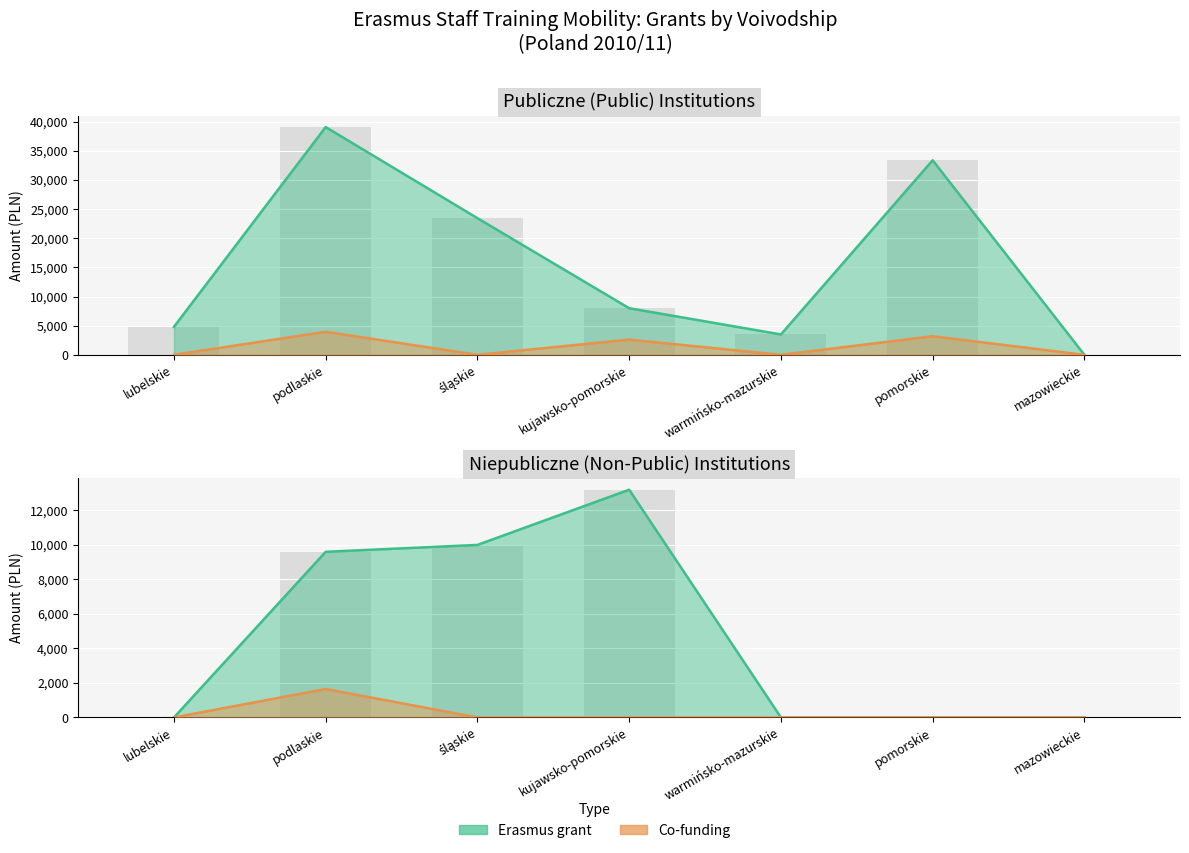

What is the difference between the maximum and second lowest values in the Erasmus grant (publiczna) series?

35600